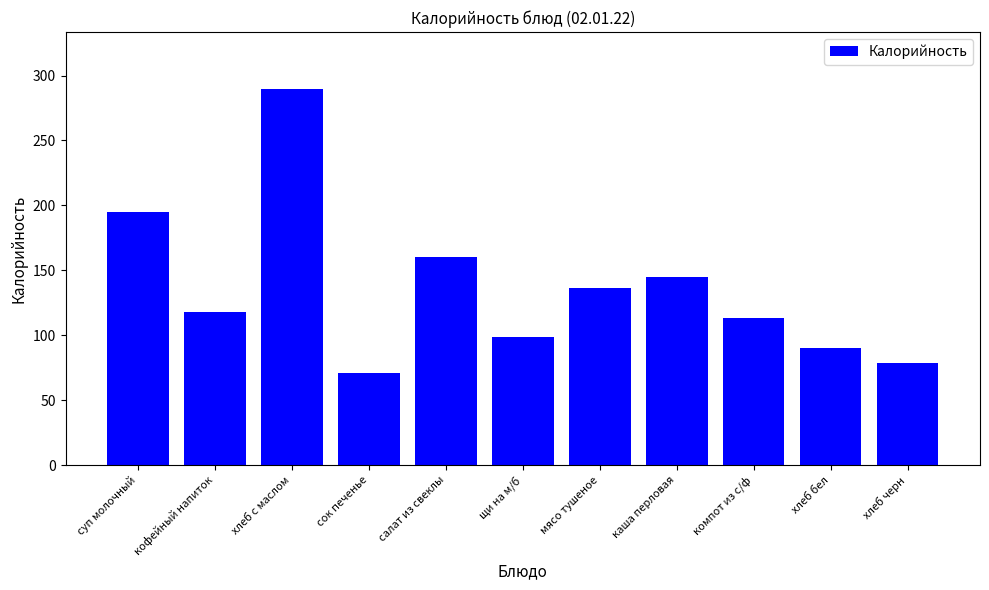

Reading left to right, transcribe all the data shown in this chart.

195	118	290	71	160	99	136	145	113	90	79